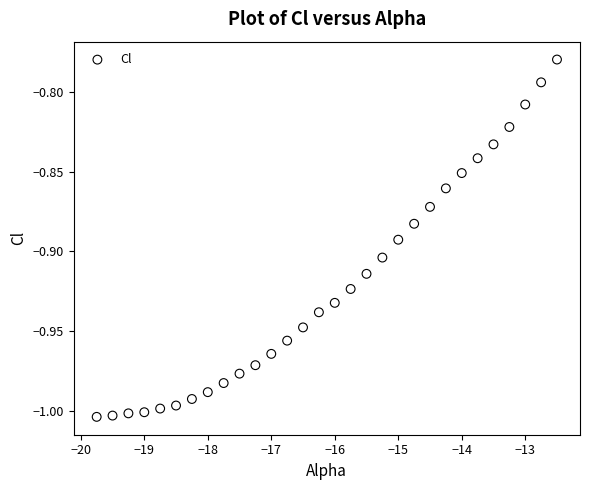

What is the range of X values (max minus min)?

7.2